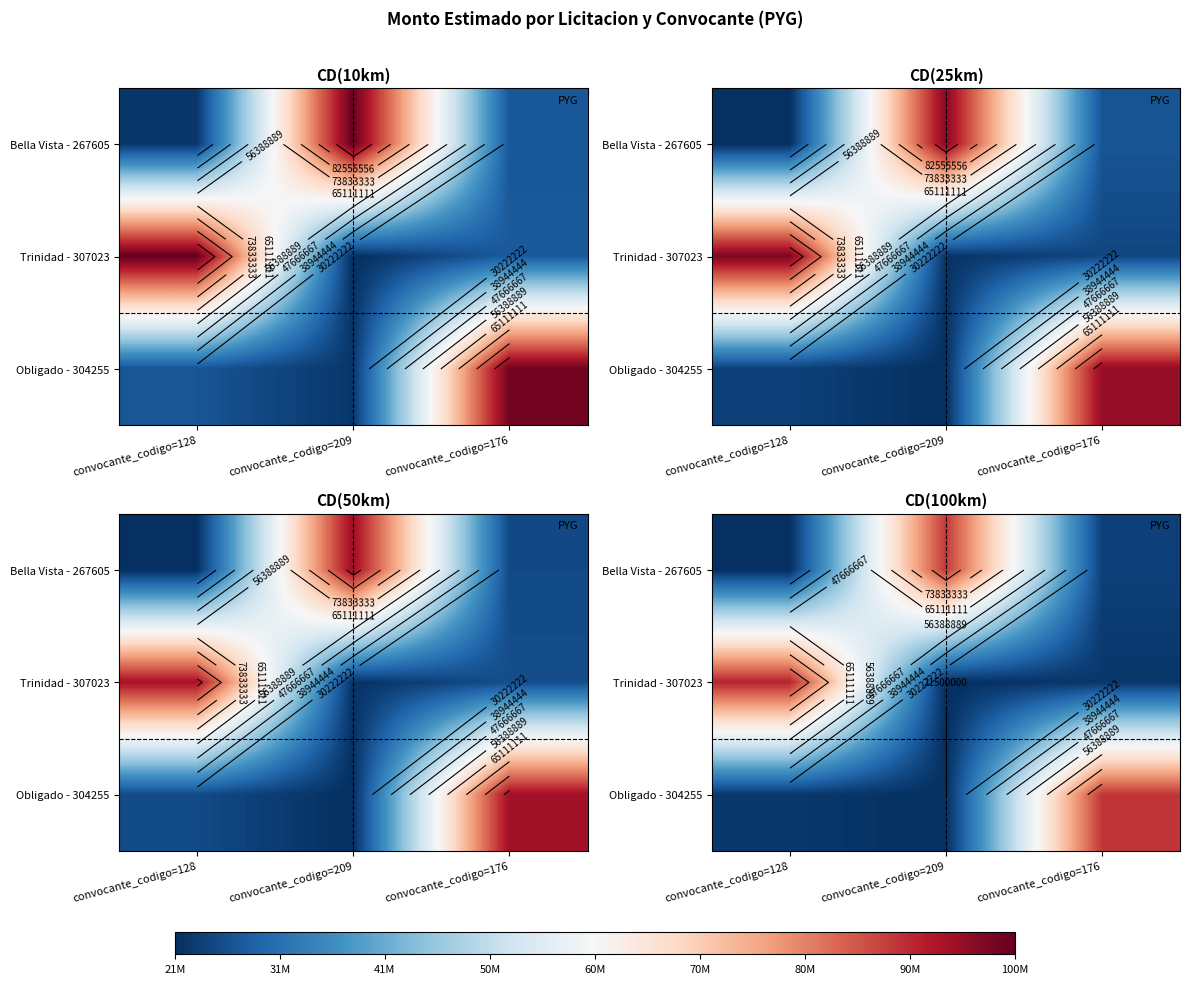

List the labels in order of Trinidad - 307023 value, smallest first.

convocante_codigo=209, convocante_codigo=176, convocante_codigo=128